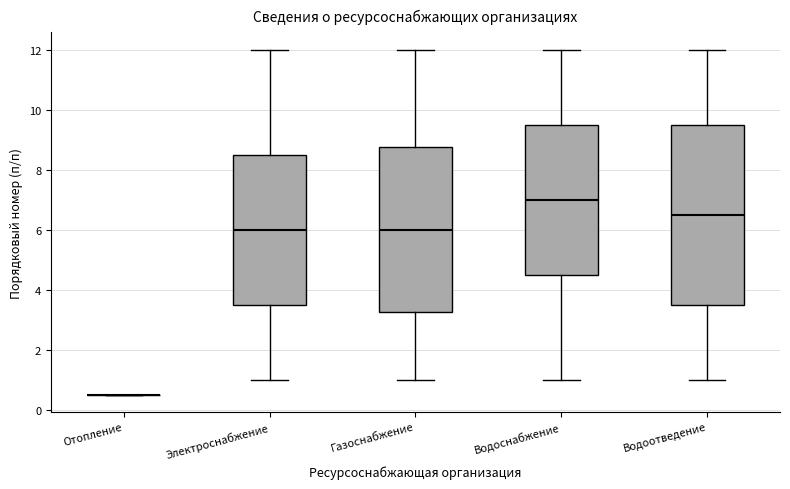

Which box is the tallest, from its lower edge to its upper edge?

Водоотведение